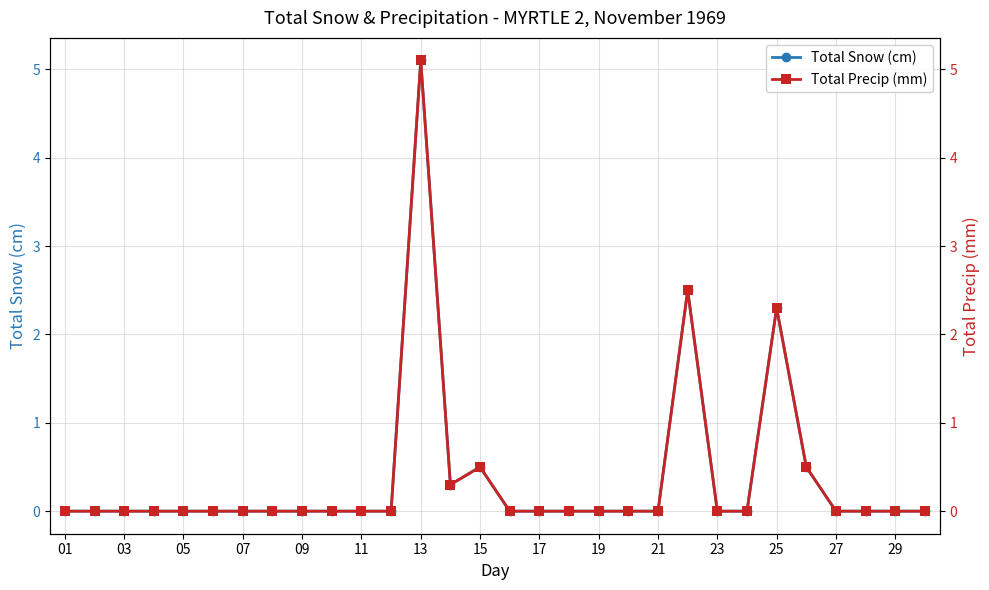

True or false: Total Snow (cm) and Total Precip (mm) intersect in this chart.

False